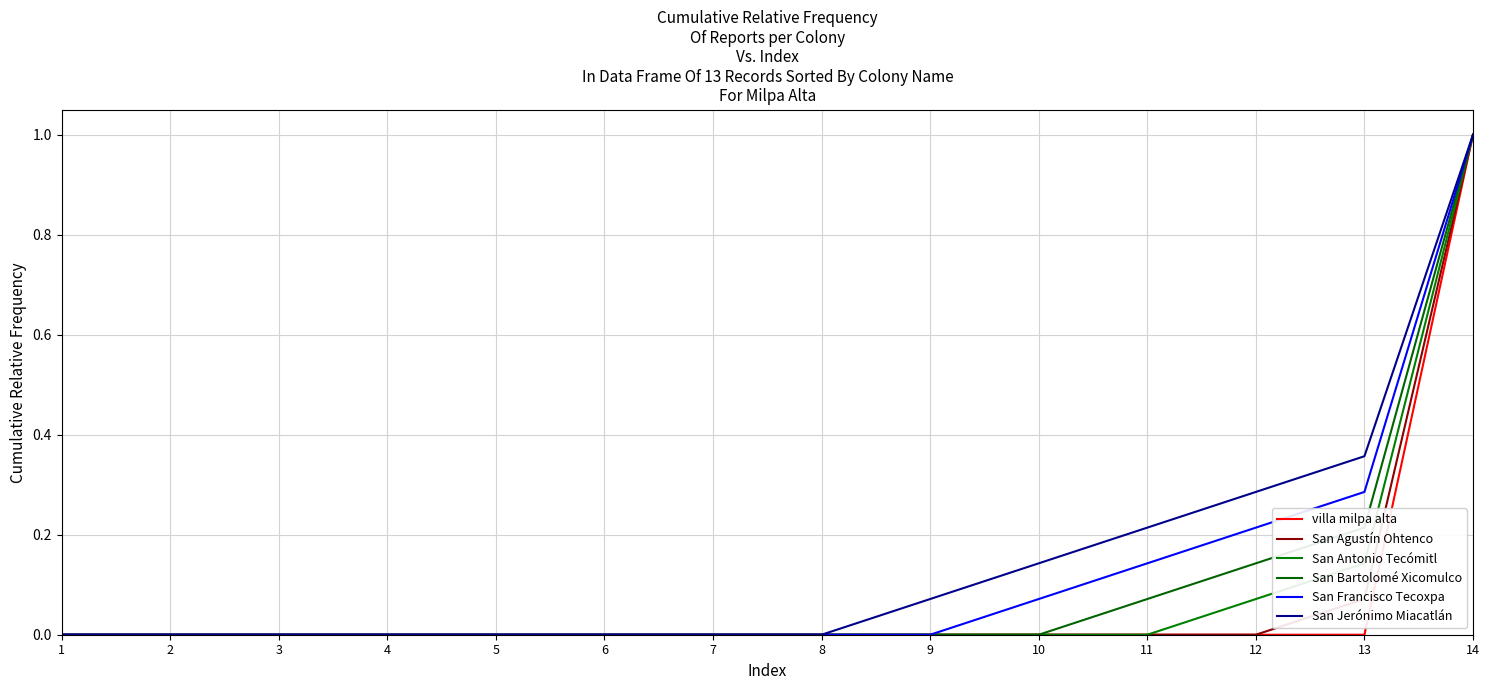

What is the difference between the second highest and second lowest values in the San Agustín Ohtenco series?

0.1